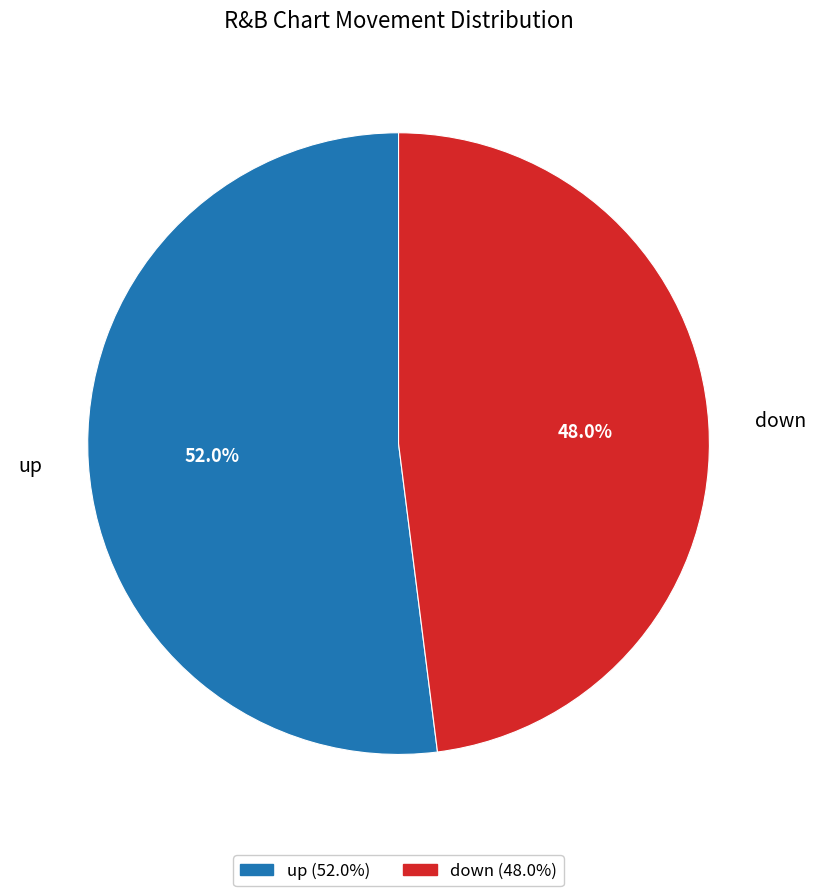

Is the sum of down and up greater than half?

Yes